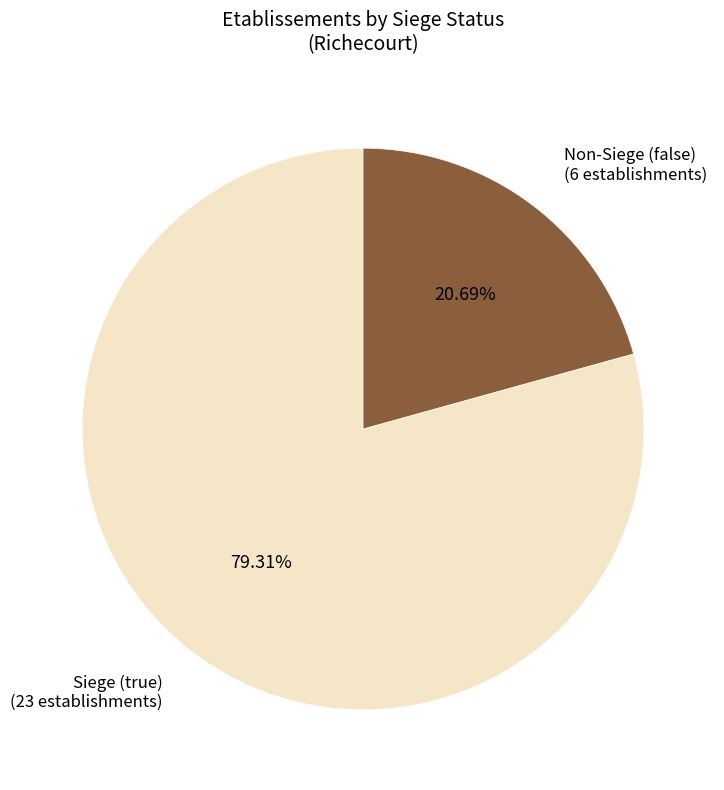

Is there any slice that represents more than half of the pie?

Yes